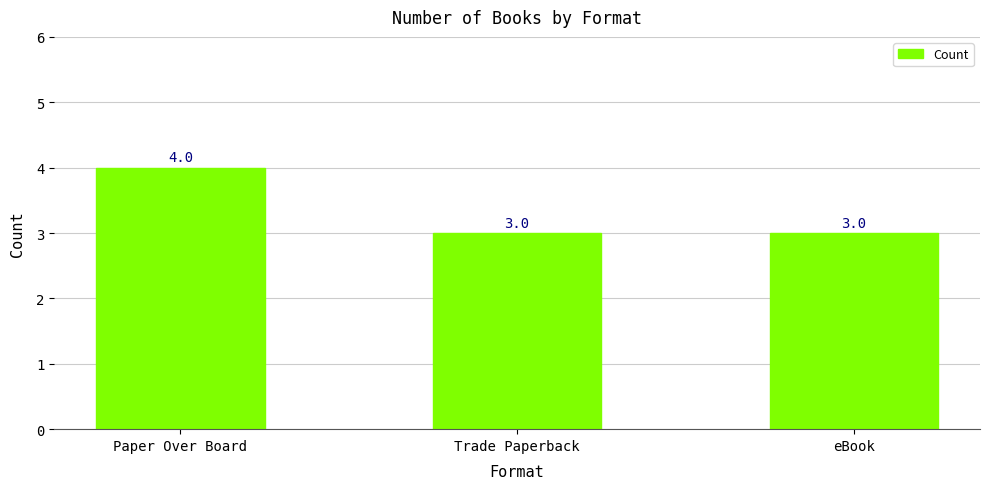

At which category does the chart reach its peak across all series?

Paper Over Board